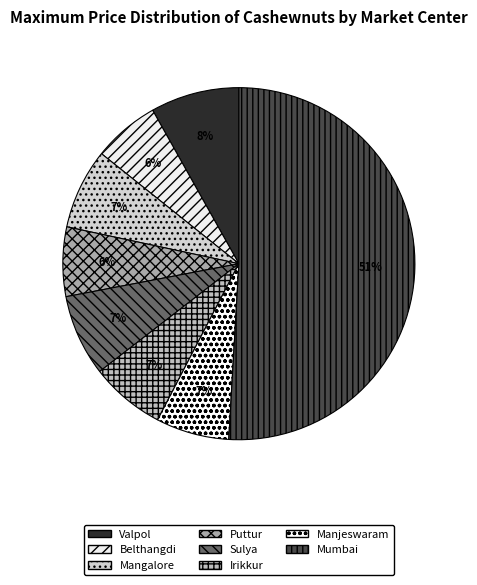

Which slice represents more than half of the pie?

Mumbai